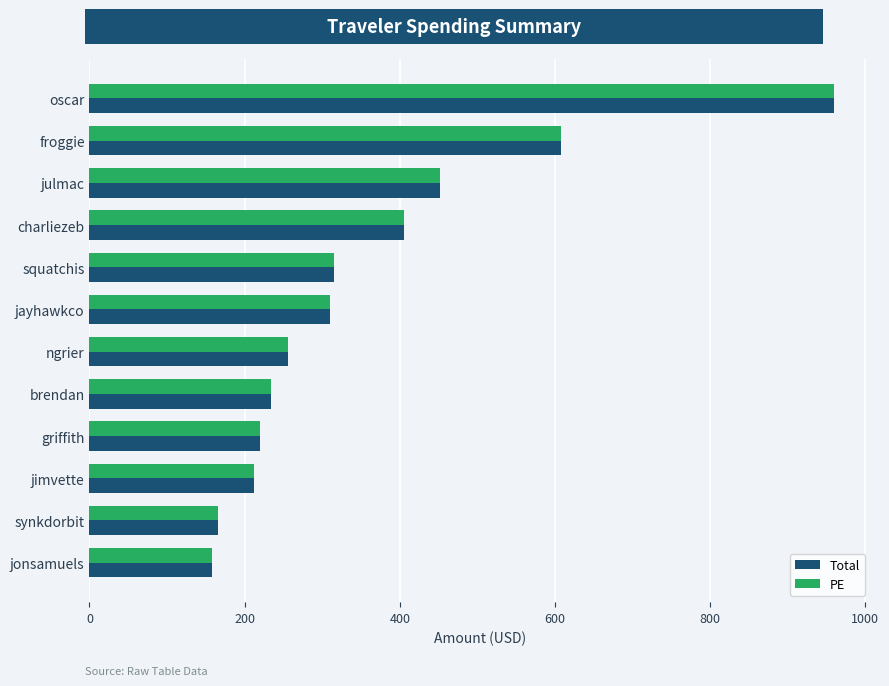

What is the difference between the maximum and minimum values in the PE series?

802.6